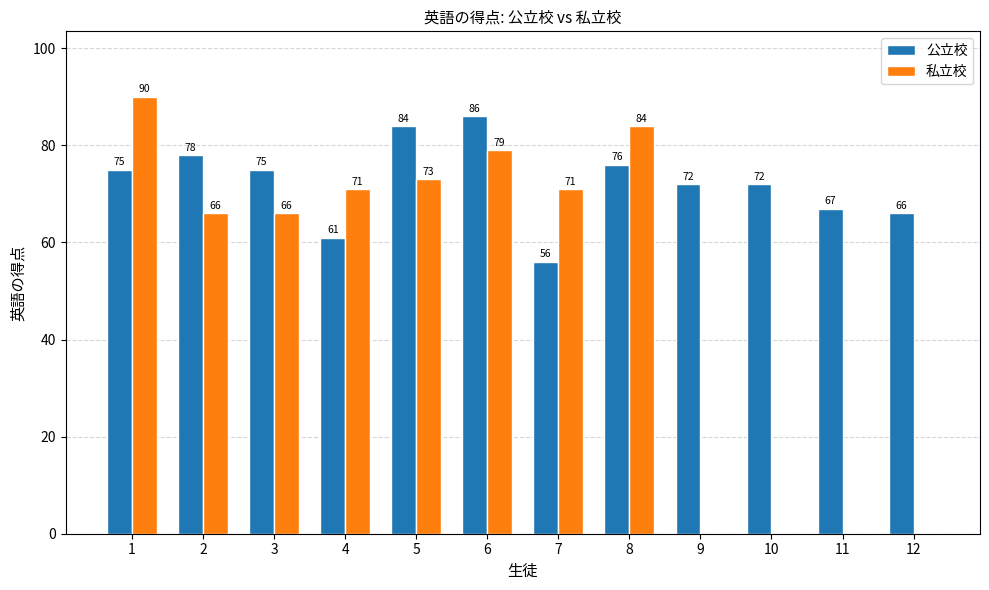

Reading right to left, transcribe all the data shown in this chart.

公立校: 66	67	72	72	76	56	86	84	61	75	78	75
私立校: 0	0	0	0	84	71	79	73	71	66	66	90